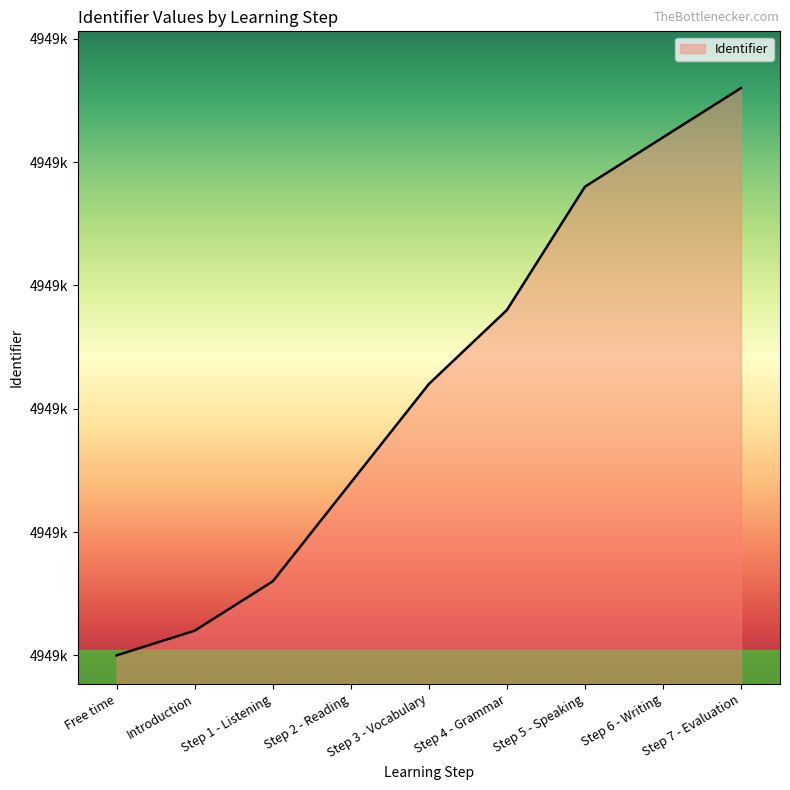

At which category does the chart reach its minimum across all series?

Free time